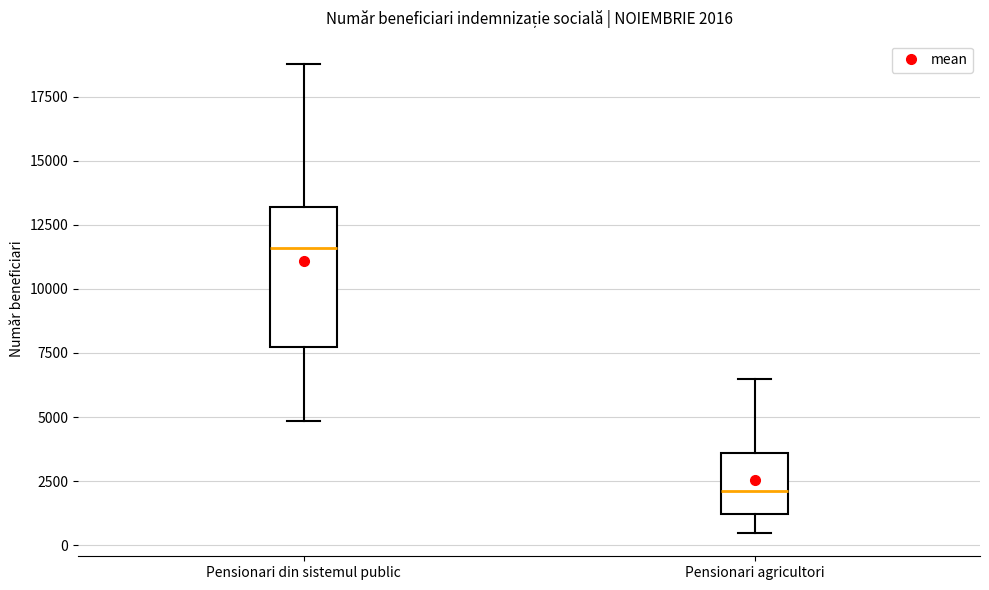

Comparing the boxes themselves (not the whiskers), which one is the tallest?

Pensionari din sistemul public